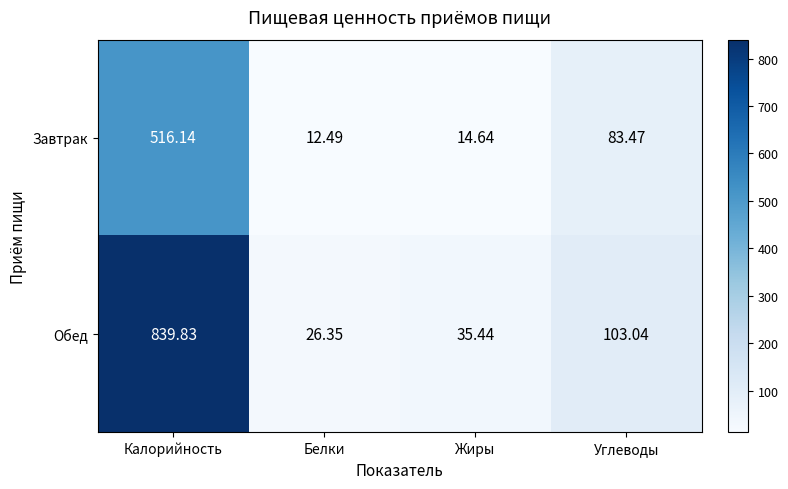

What is the difference between the highest and lowest values at Белки?

13.9